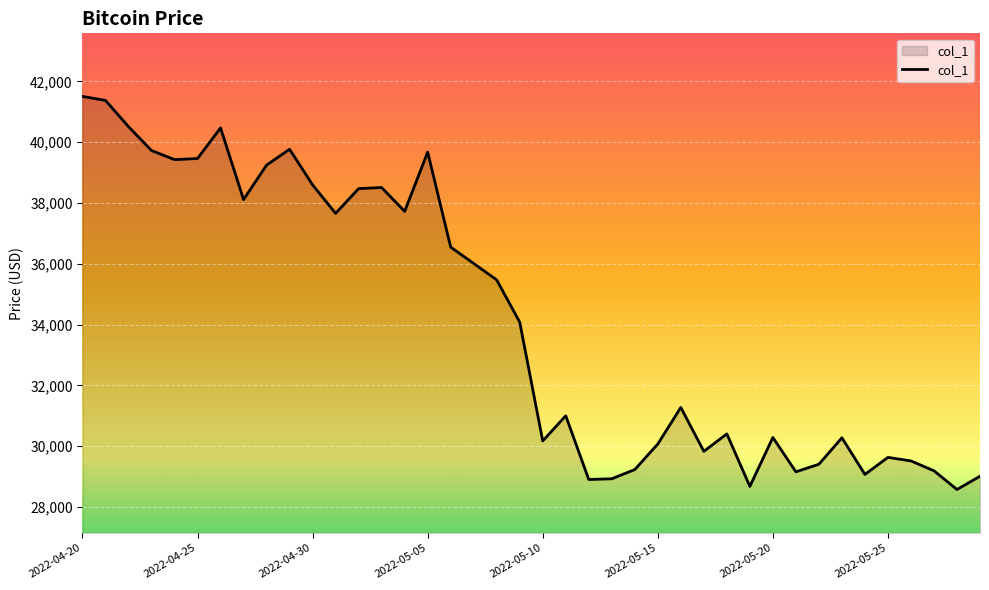

What is the maximum value shown in the chart?

41507.3